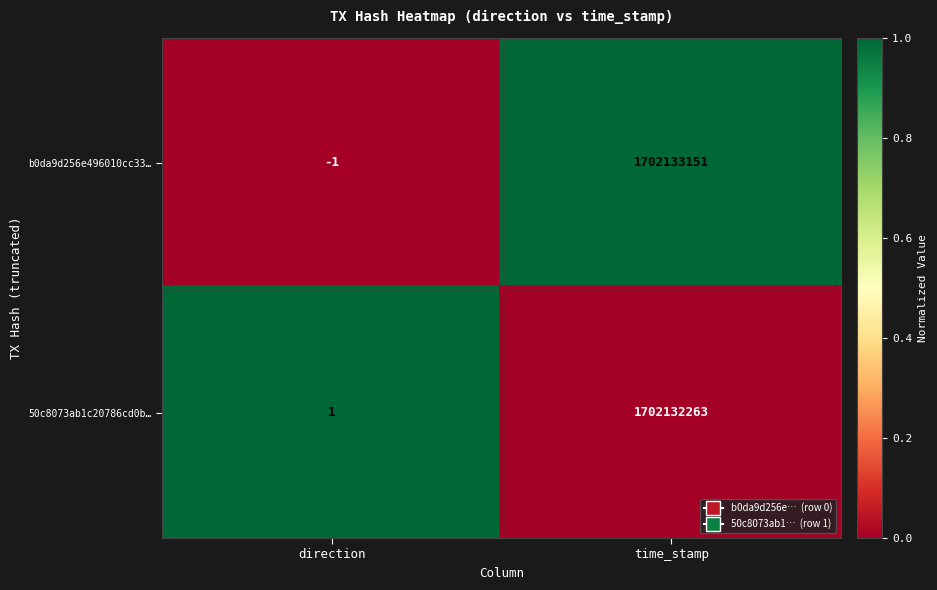

What is the spread (max minus min) of values at direction?

2